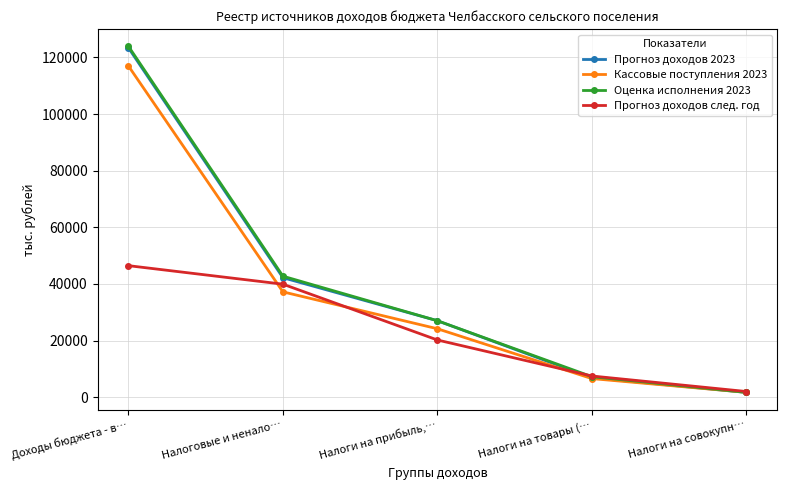

What is the difference between the Прогноз доходов 2023 values at Доходы бюджета - в… and Налоговые и ненало…?

81187.9